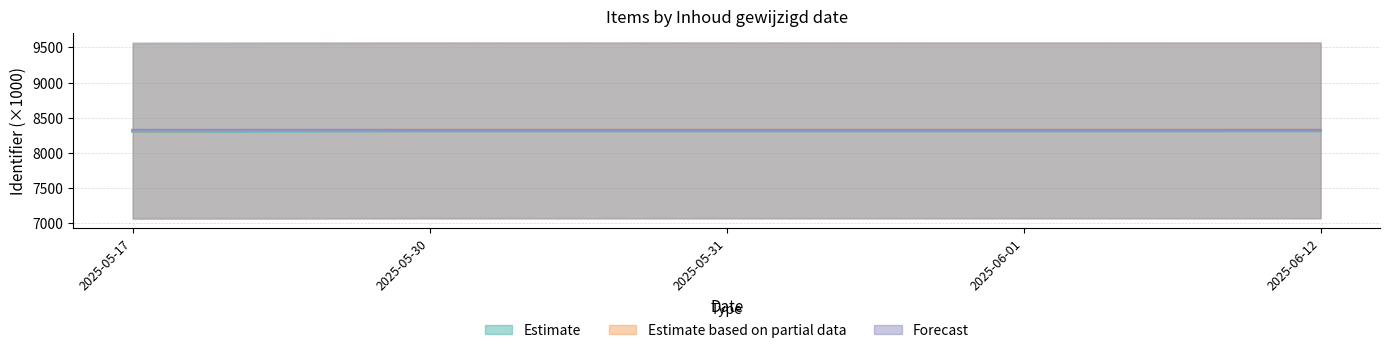

What is the label of the 5th point from the right?

2025-05-17